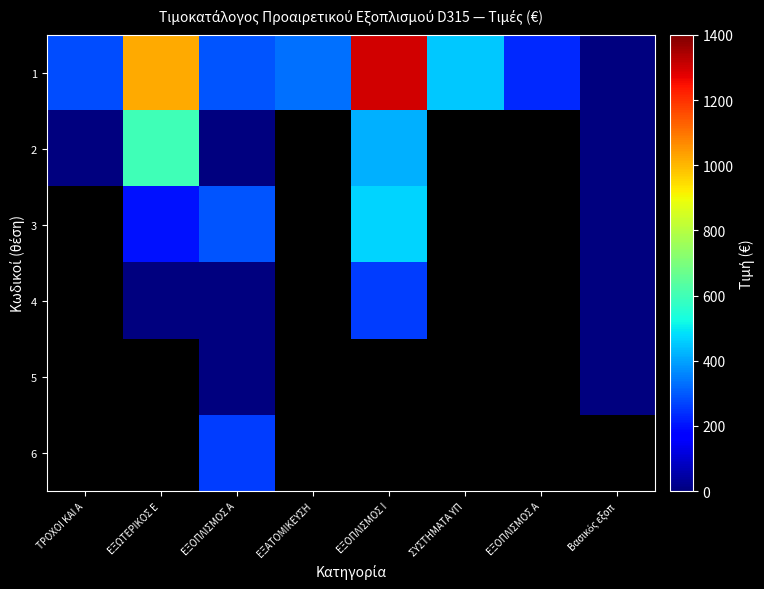

Which label corresponds to the smallest value in the chart?

Βασικός εξοπ